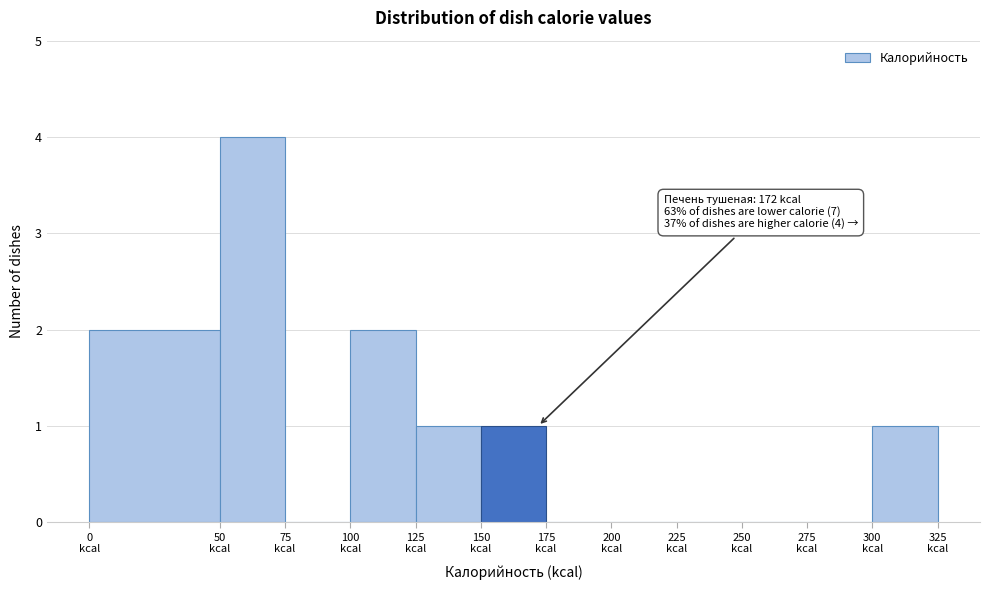

Which range on the x-axis has the tallest bar?

50 to 75